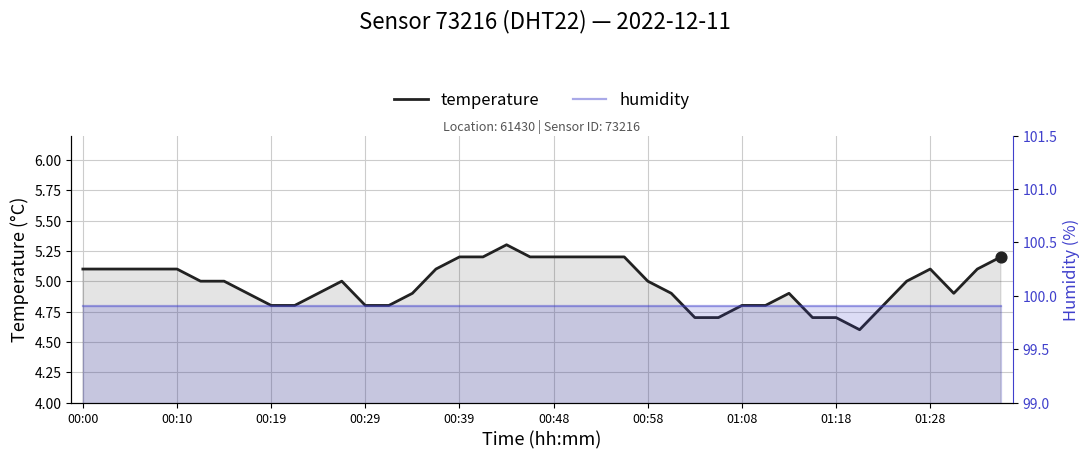

What is the total value across all series at 23?

105.1